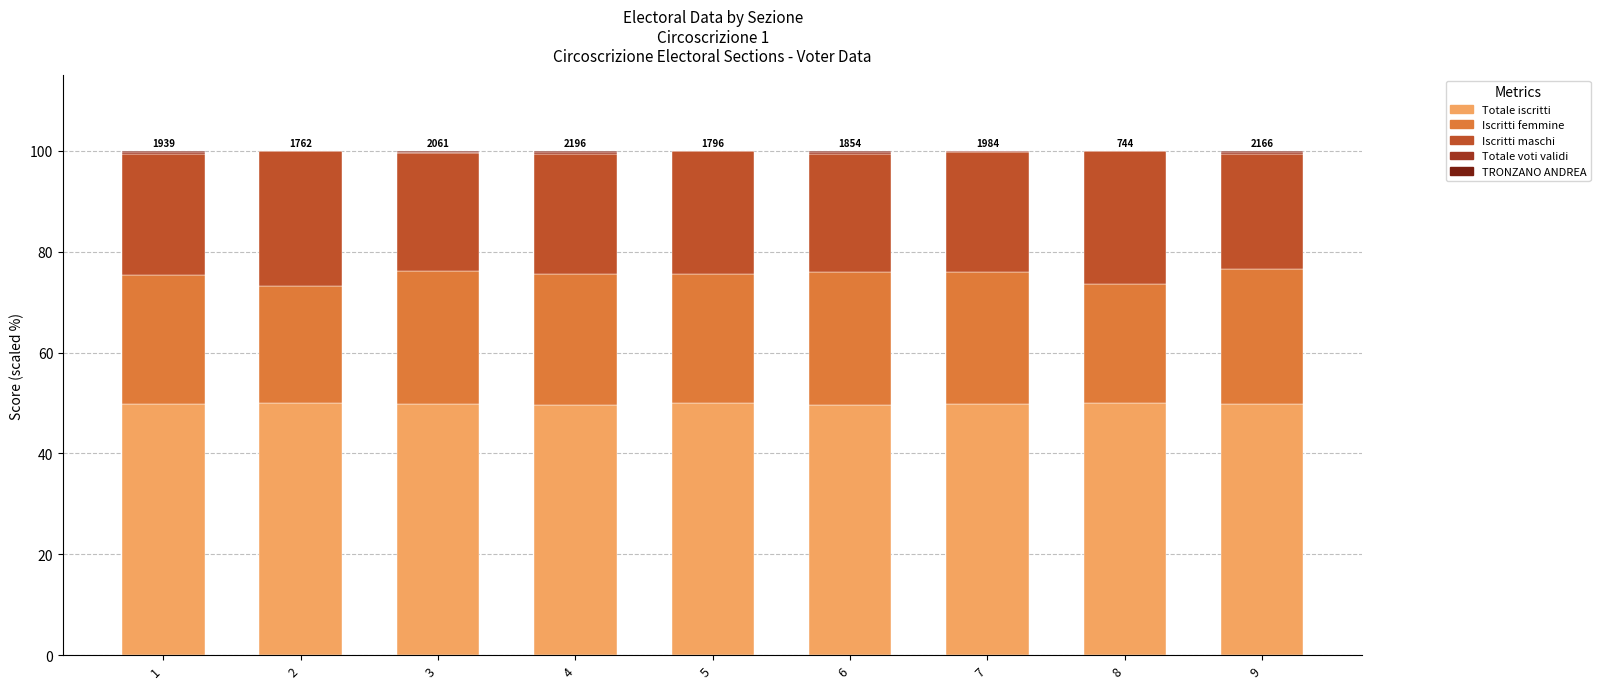

What is the maximum value for Totale iscritti?

50.0